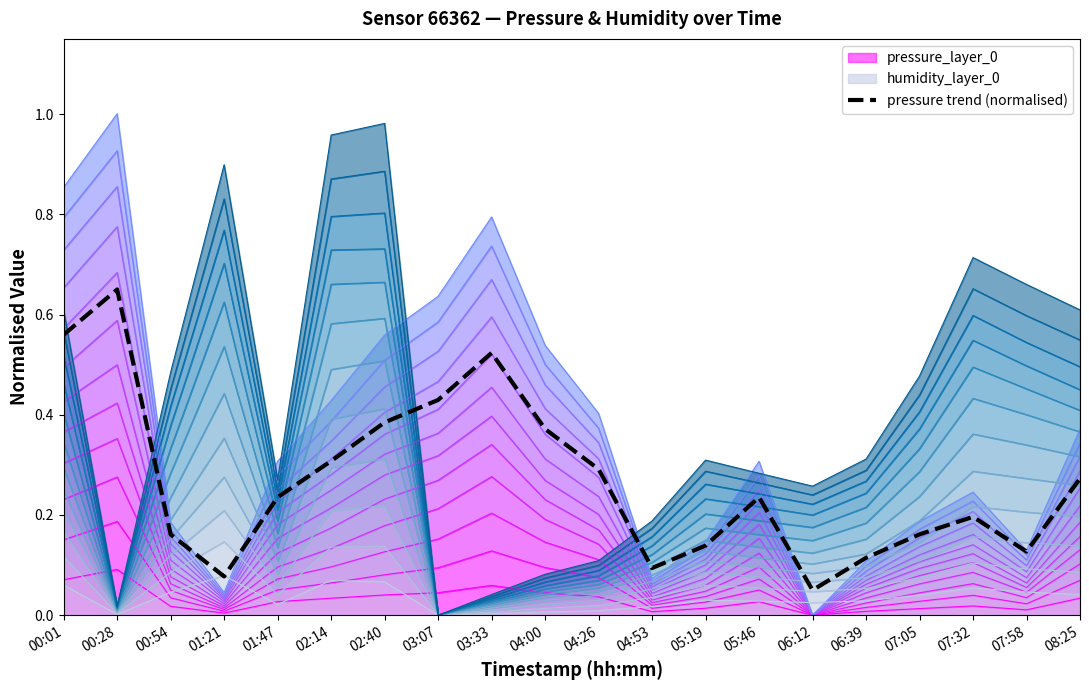

The chart shows a value of 0.4 at 02:40. True or false?

True